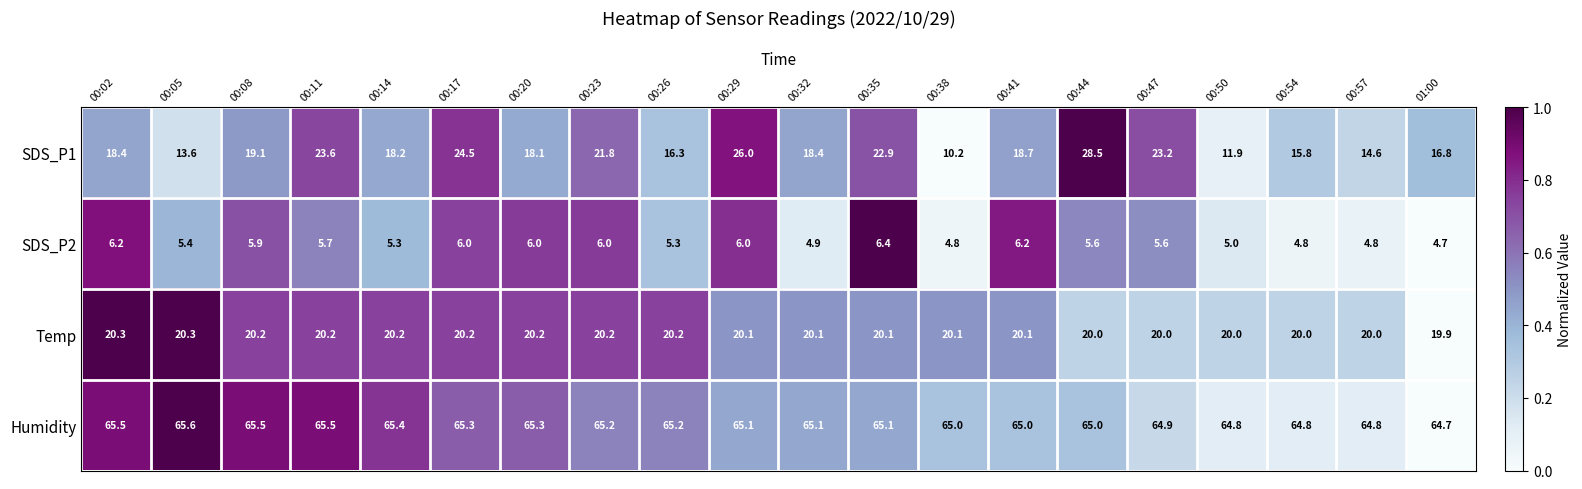

List the series in order of their peak value, lowest first.

SDS_P2, Temp, SDS_P1, Humidity